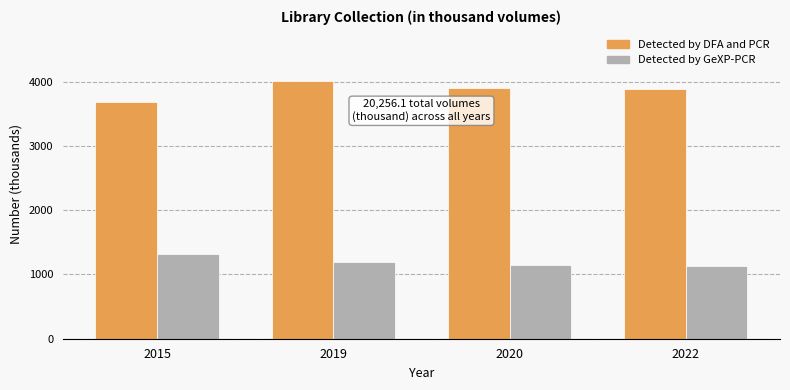

What is the maximum value shown in the chart?

4003.5